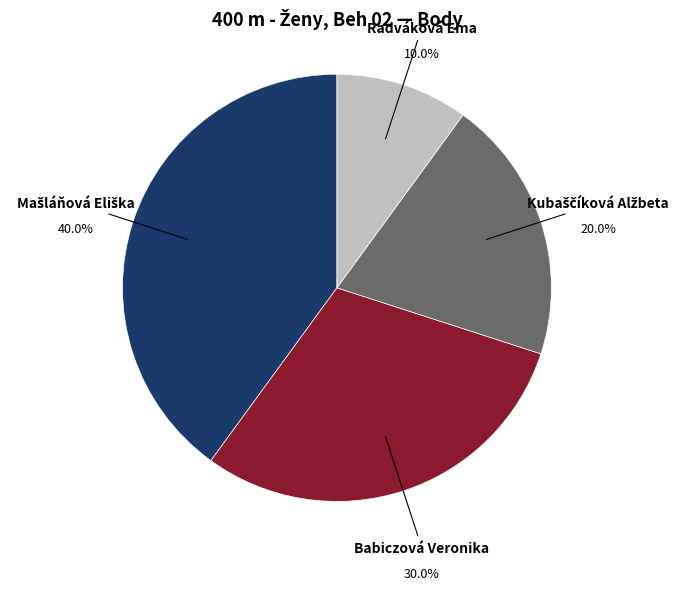

Is there any slice that represents more than half of the pie?

No